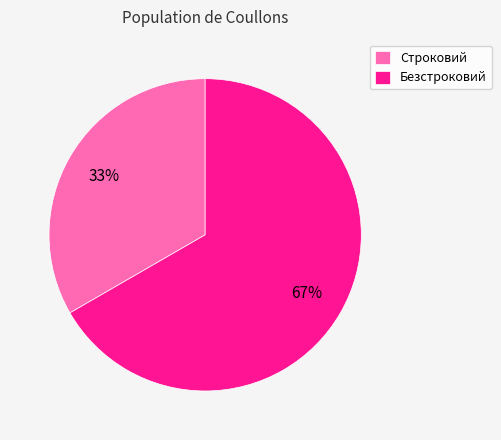

Do Строковий and Безстроковий together represent more than half of the pie?

Yes